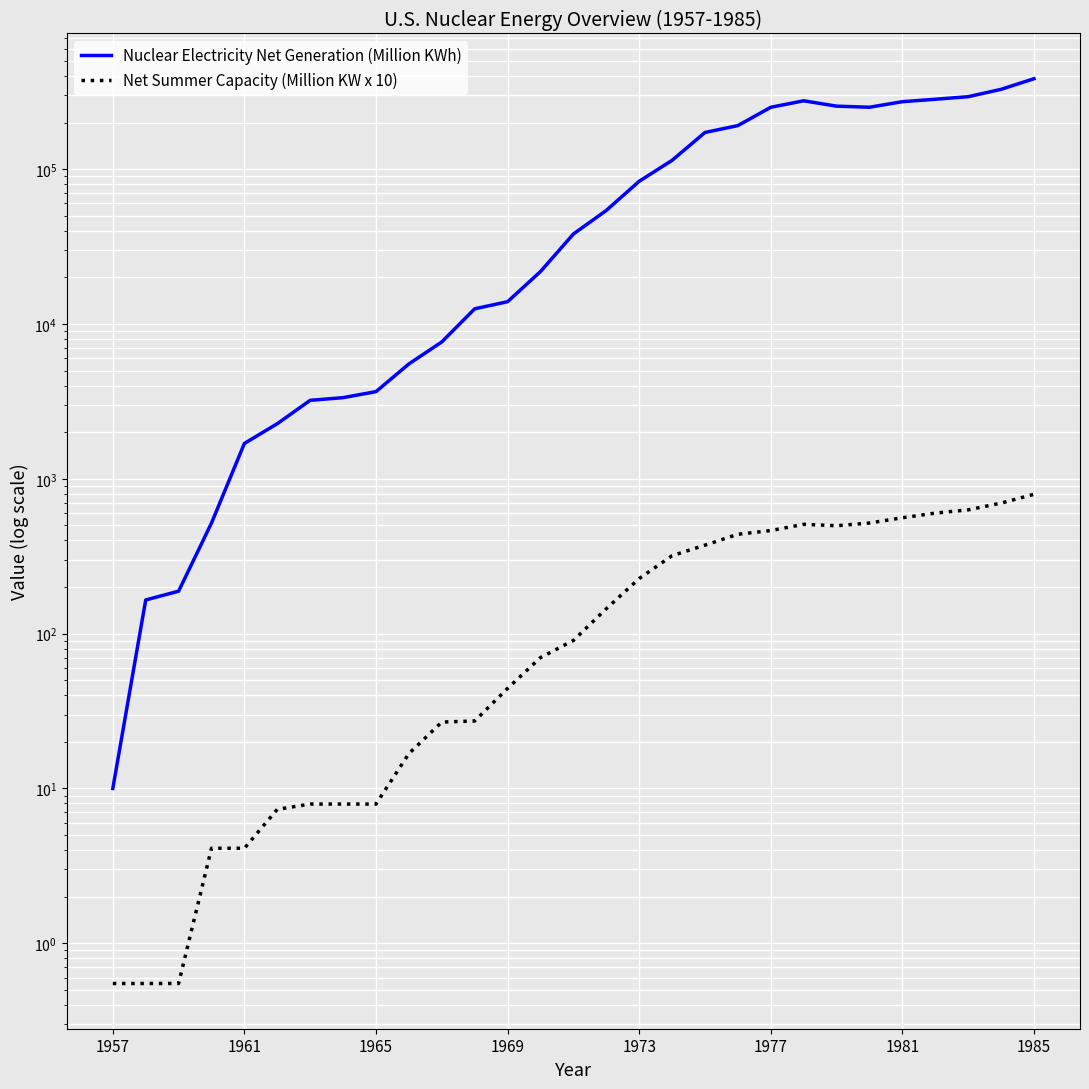

What value does the Nuclear Electricity Net Generation (Million KWh) series have at 13?

21804.0